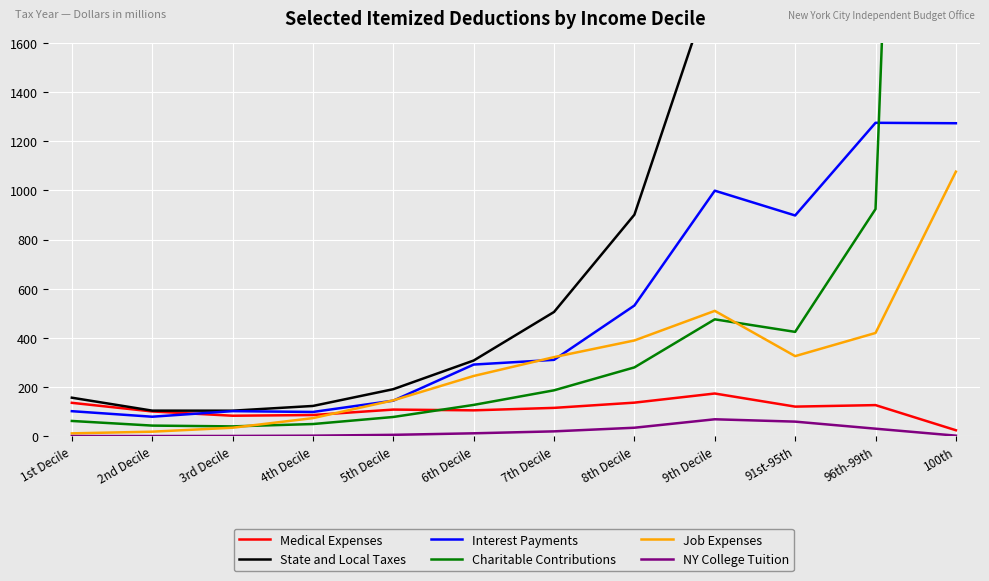

What is the spread (max minus min) of values at 91st-95th?

1879.3